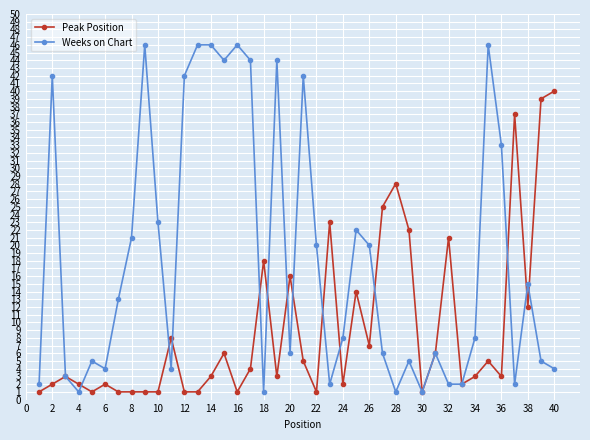

In Peak Position, how many points are higher than both neighbors (excluding endpoints)?

12